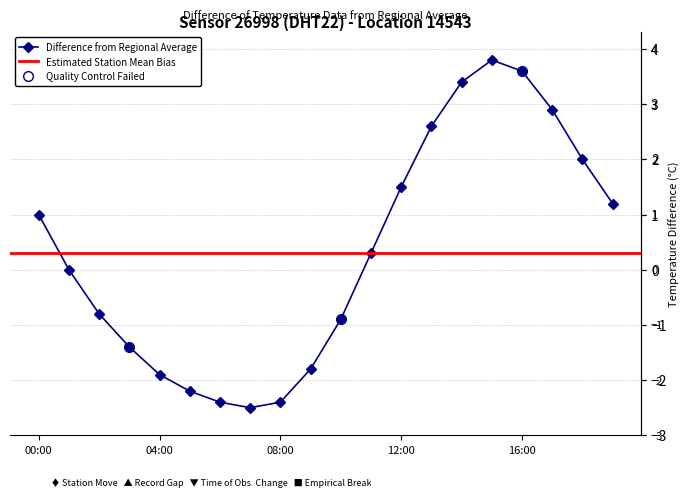

True or false: the data shows -1.4 at 10:00.

False